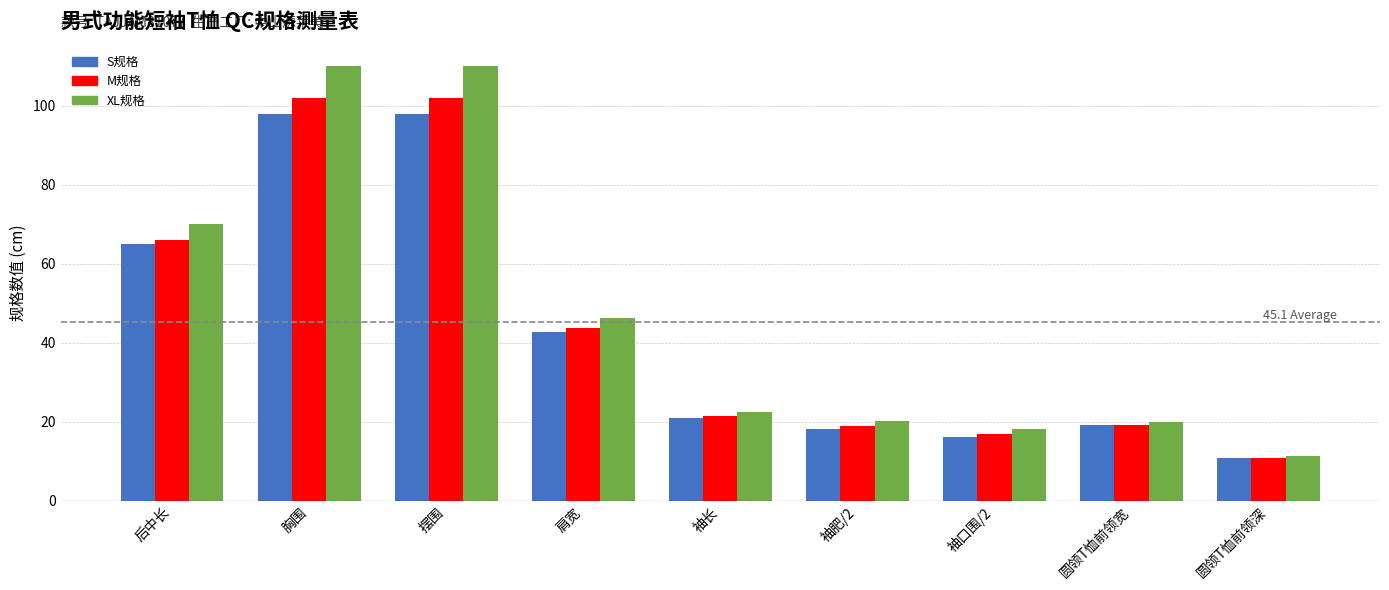

Which series has the largest range (max minus min)?

XL规格